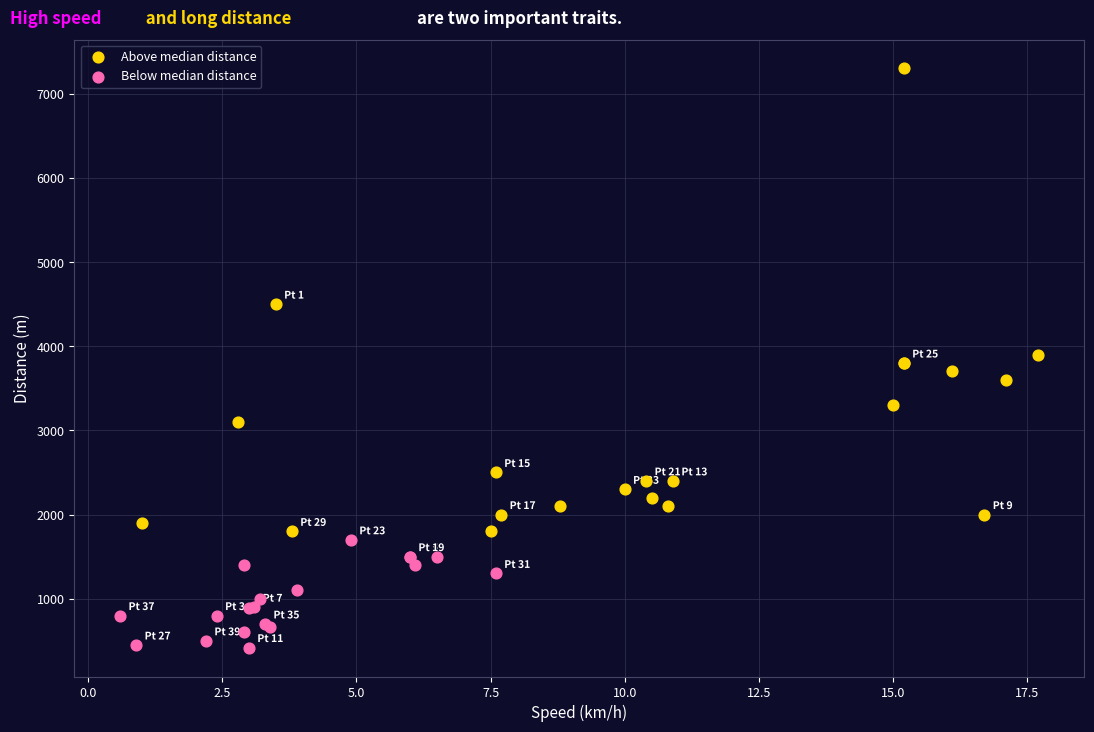

Which series contains the lowest Y value?

Below median distance